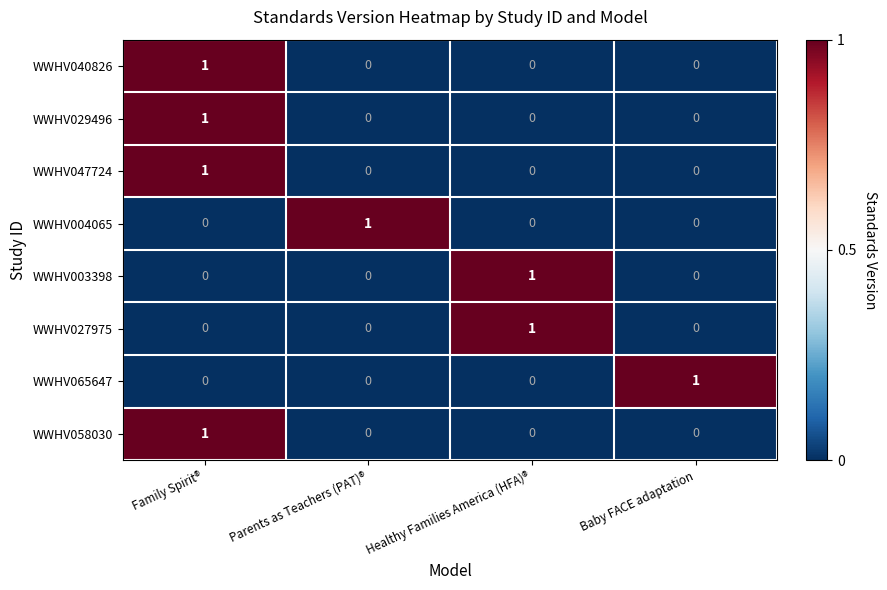

At which category is the sum across all series the highest?

Family Spirit®